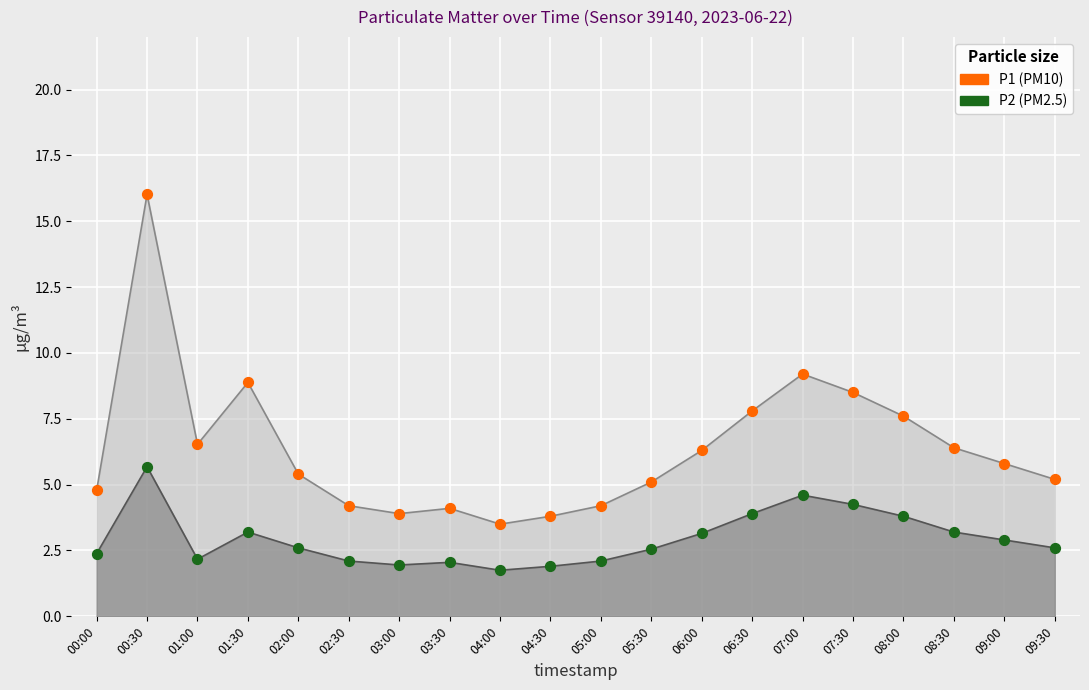

What is the total value across all series at 00:00?

7.2